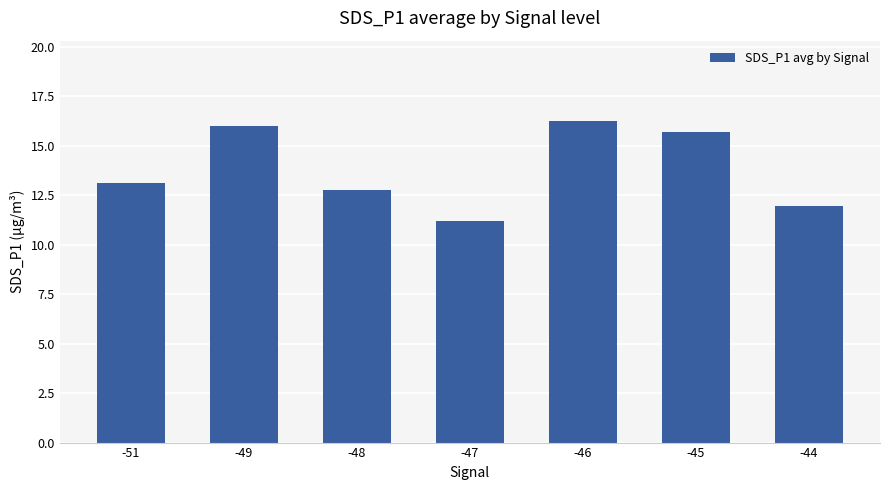

What is the approximate value at -47?

11.2